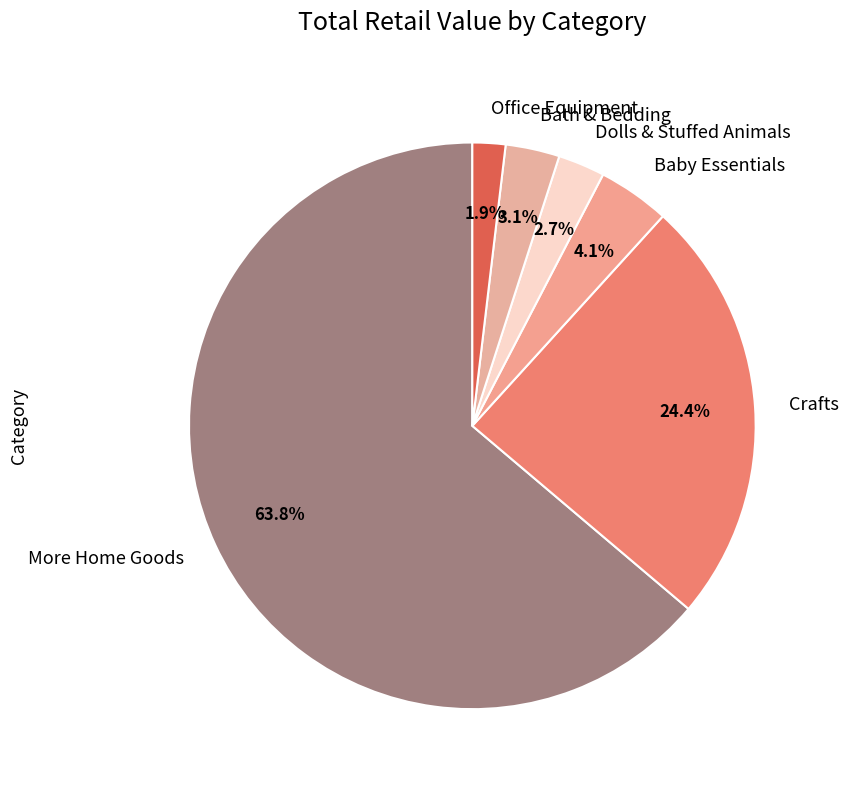

Which has a higher value, Bath & Bedding or Office Equipment?

Bath & Bedding